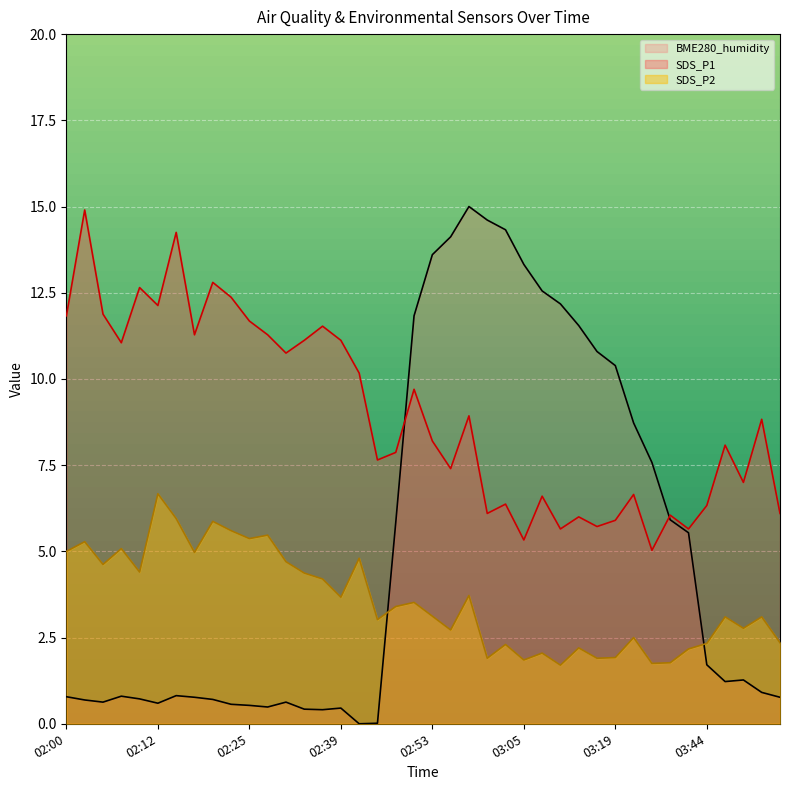

Is it true that BME280_humidity equals 0.4 at 02:33?

True